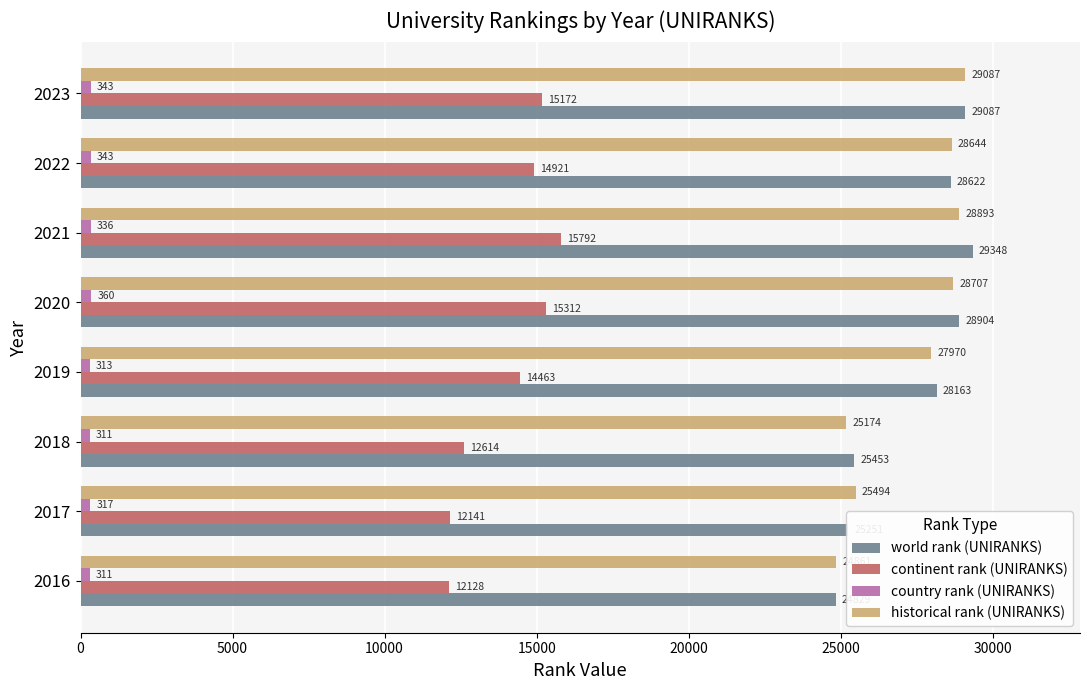

What is the maximum value shown in the chart?

29348